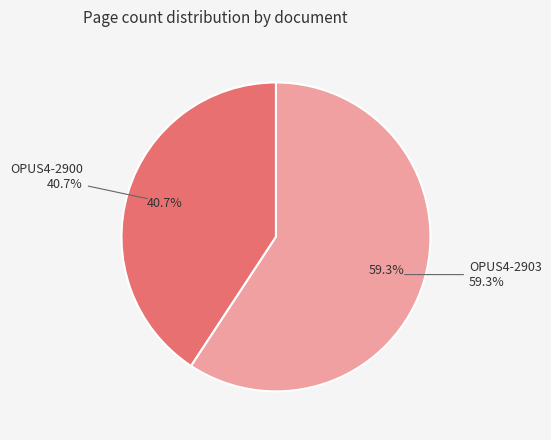

Rank the categories by value from highest to lowest.

OPUS4-2903, OPUS4-2900